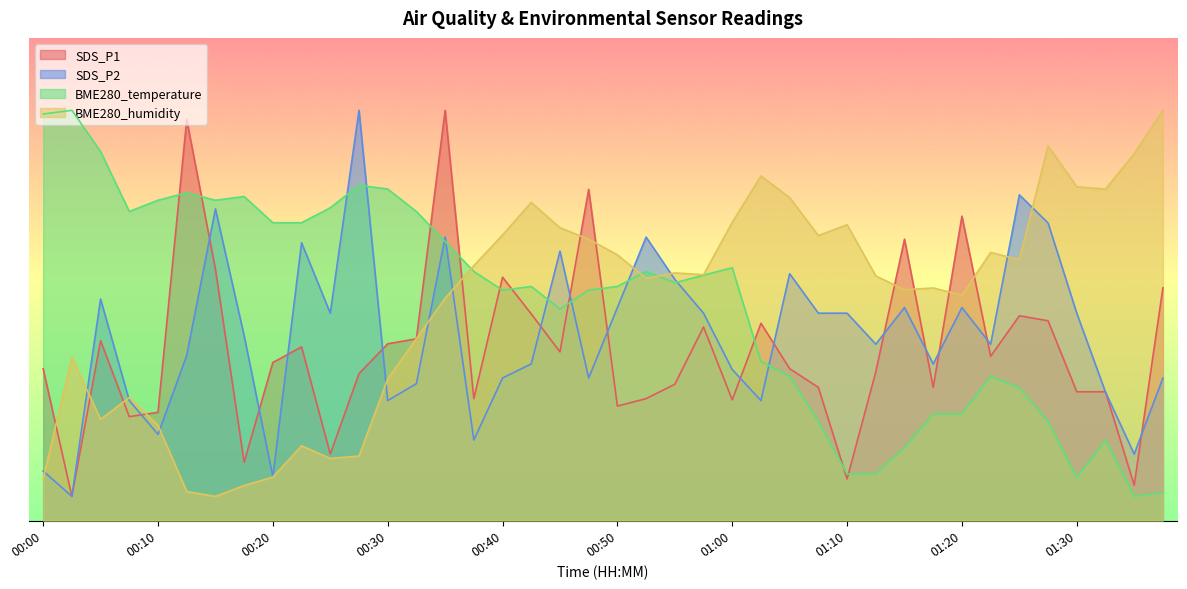

Which series changed the most between 00:00 and 00:50?

BME280_humidity